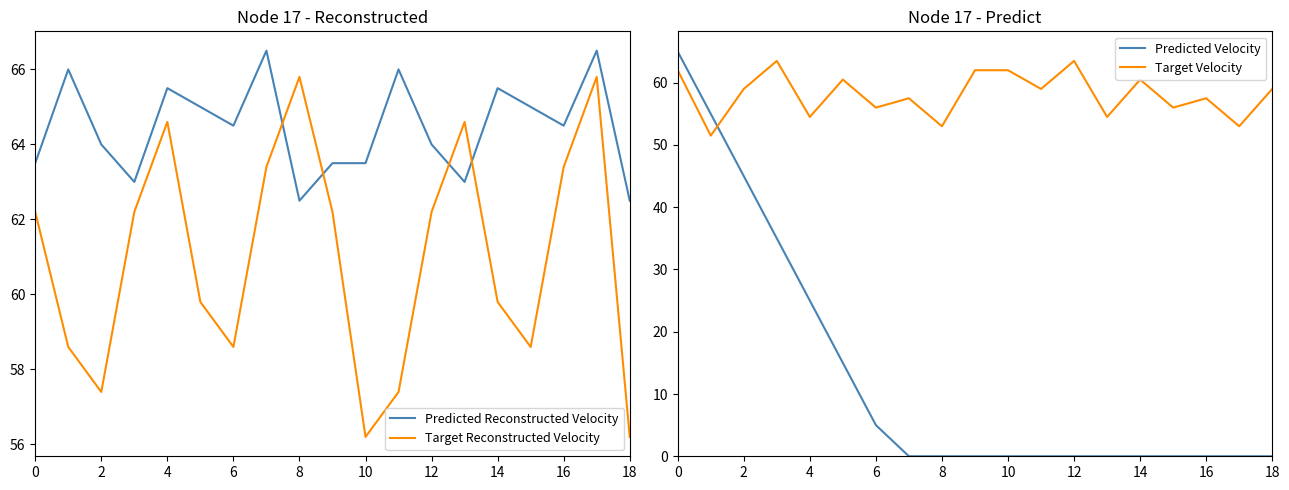

The Predicted Reconstructed Velocity series shows 15.7 at 15. True or false?

False